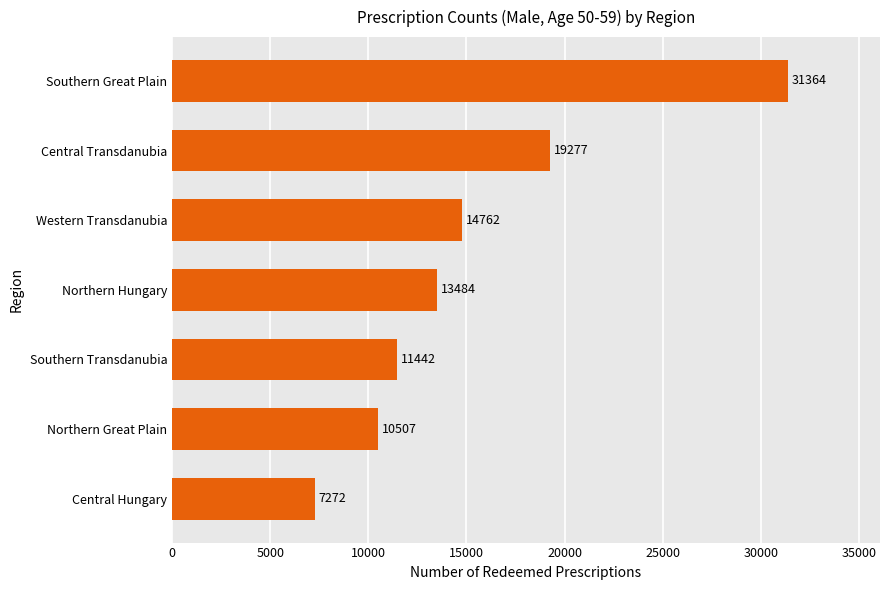

What is the smallest value displayed?

7272